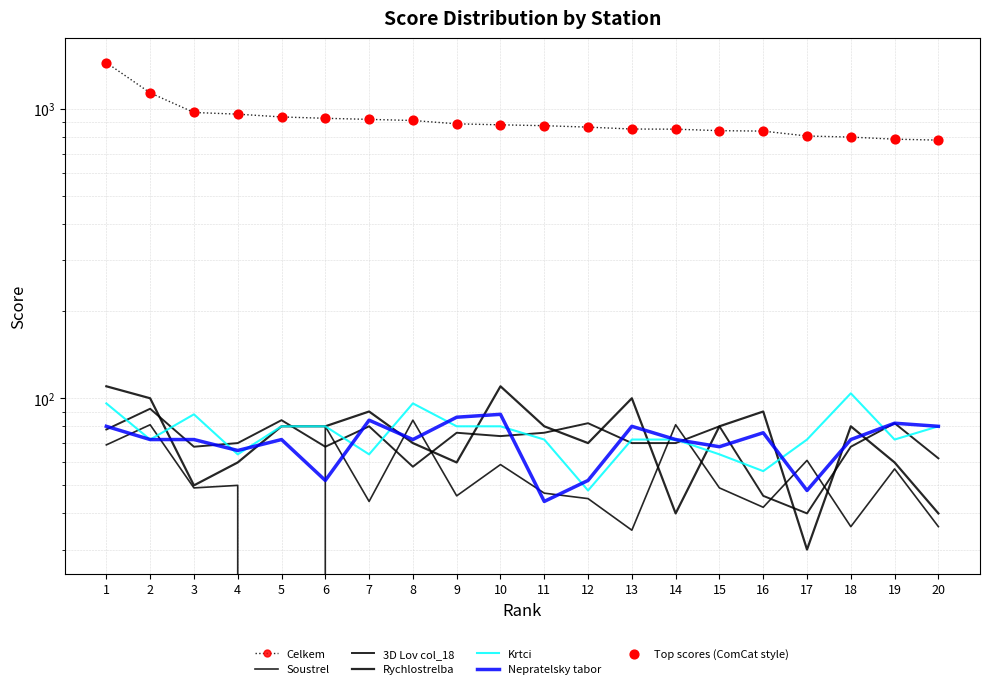

At how many categories does at least one series exceed 1102?

2